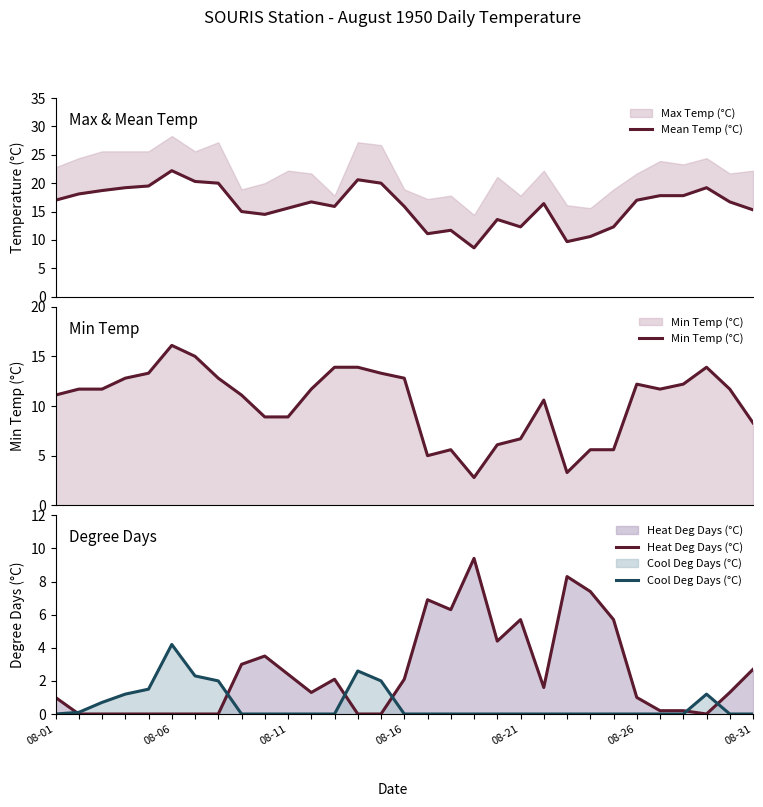

How many lines are shown in the chart?

4